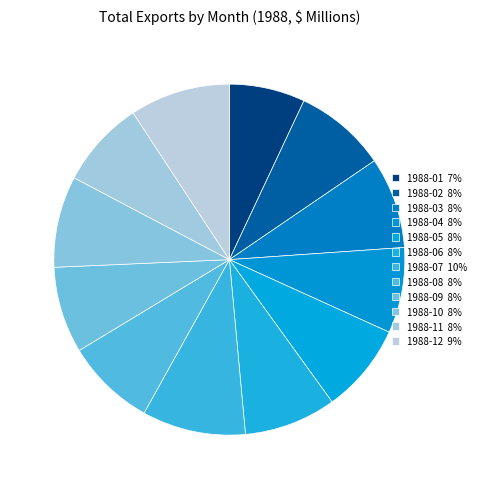

The 1988-10 slice represents 1% of the pie. True or false?

False